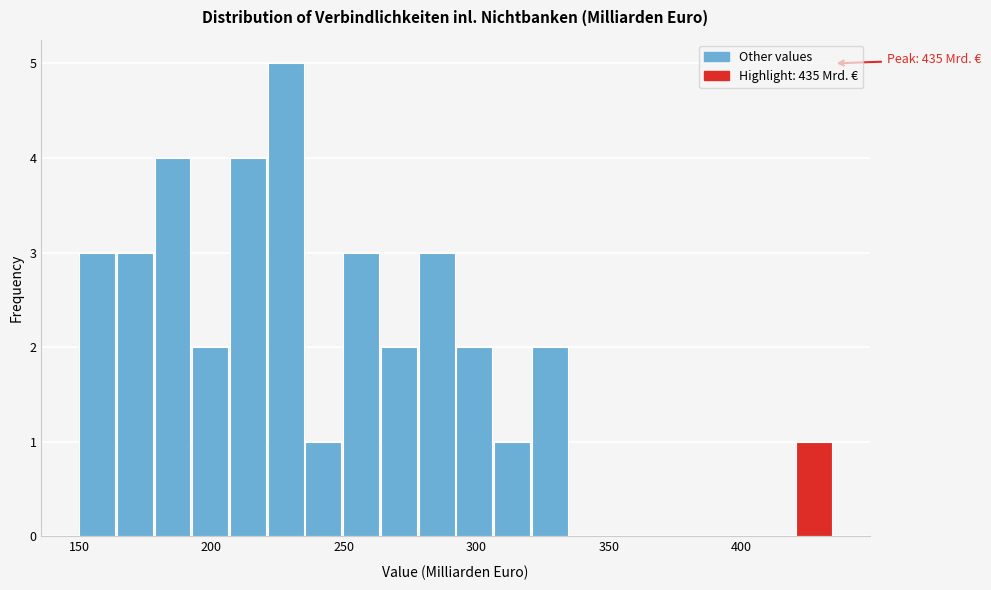

Read against the x-axis, roughly where is the centre of the tallest bar?

230